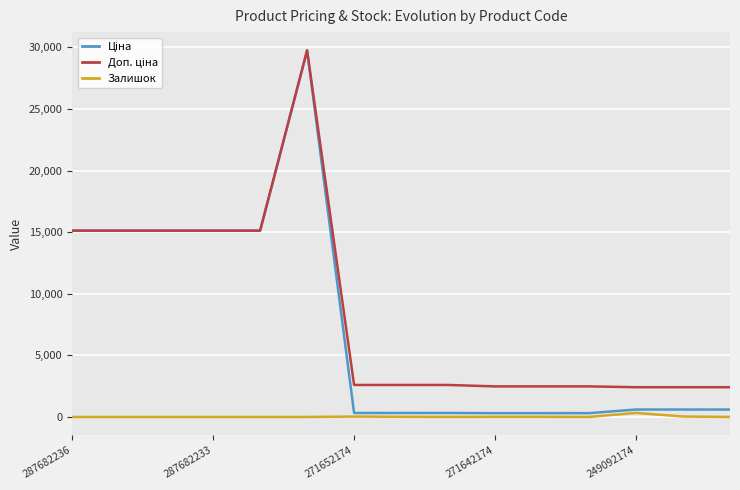

List the series in order of their peak value, highest first.

Ціна, Доп. ціна, Залишок